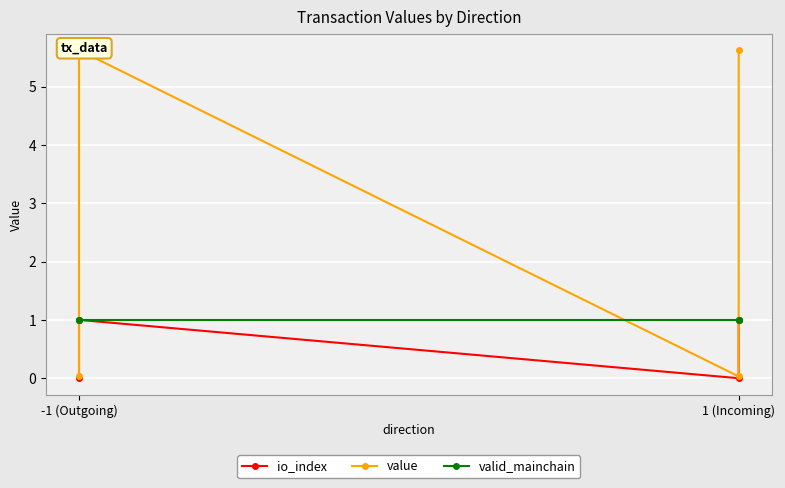

Reading left to right, what are all the values shown in this chart?

io_index: 0.0	1.0	0.0	1.0
value: 0.0	5.6	0.0	5.6
valid_mainchain: 1.0	1.0	1.0	1.0